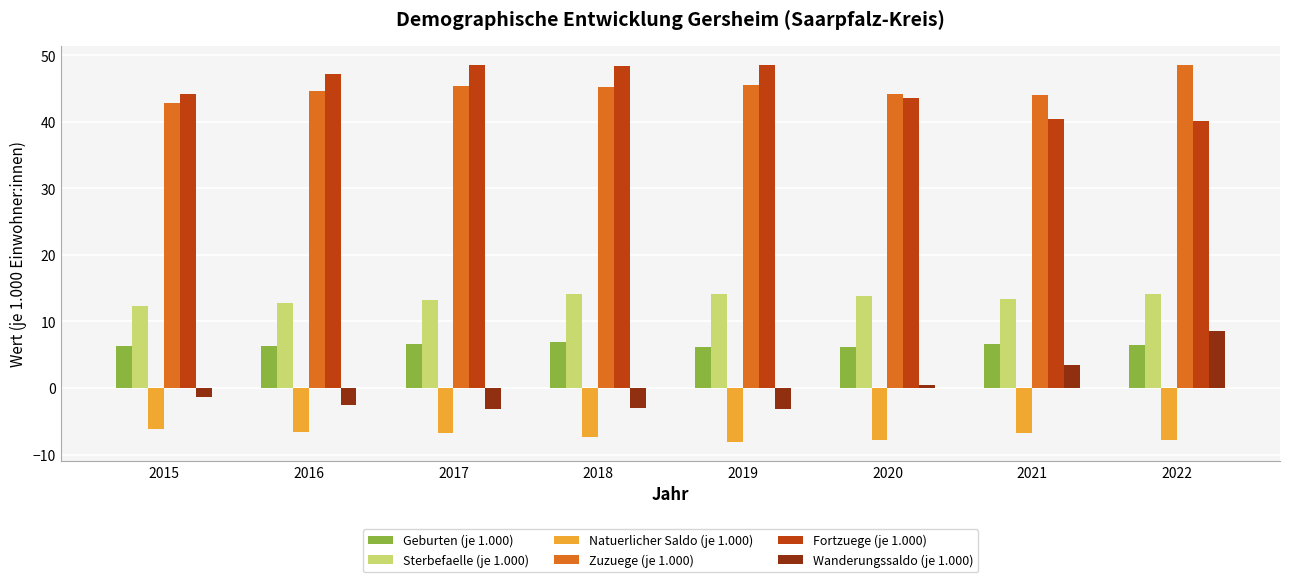

Which series changed the most between 2018 and 2021?

Fortzuege (je 1.000)